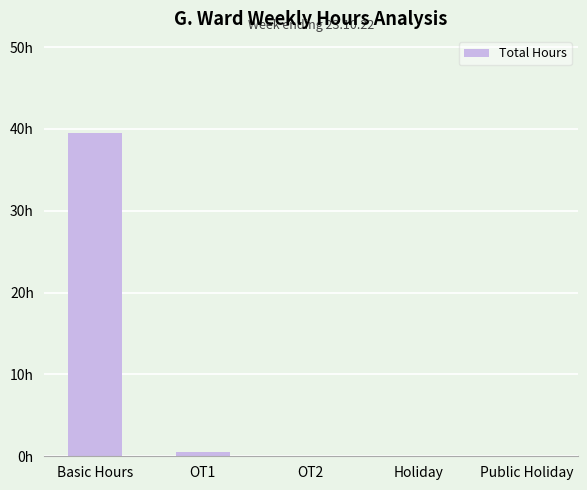

Rank the categories by value from lowest to highest.

OT2, Holiday, Public Holiday, OT1, Basic Hours